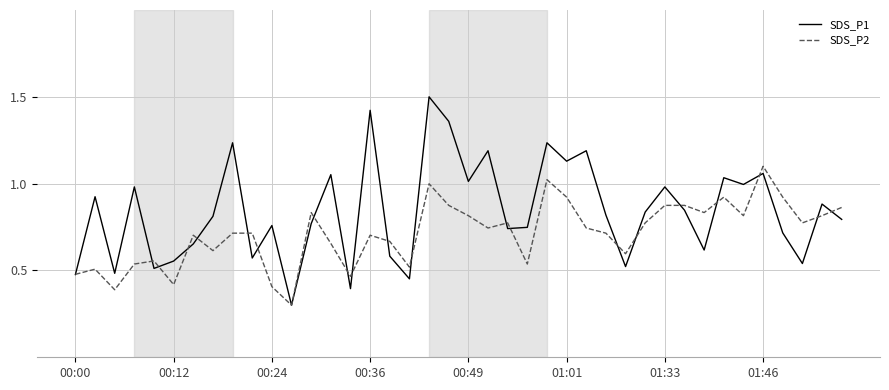

Rank the series by their average value, from lowest to highest.

SDS_P2, SDS_P1